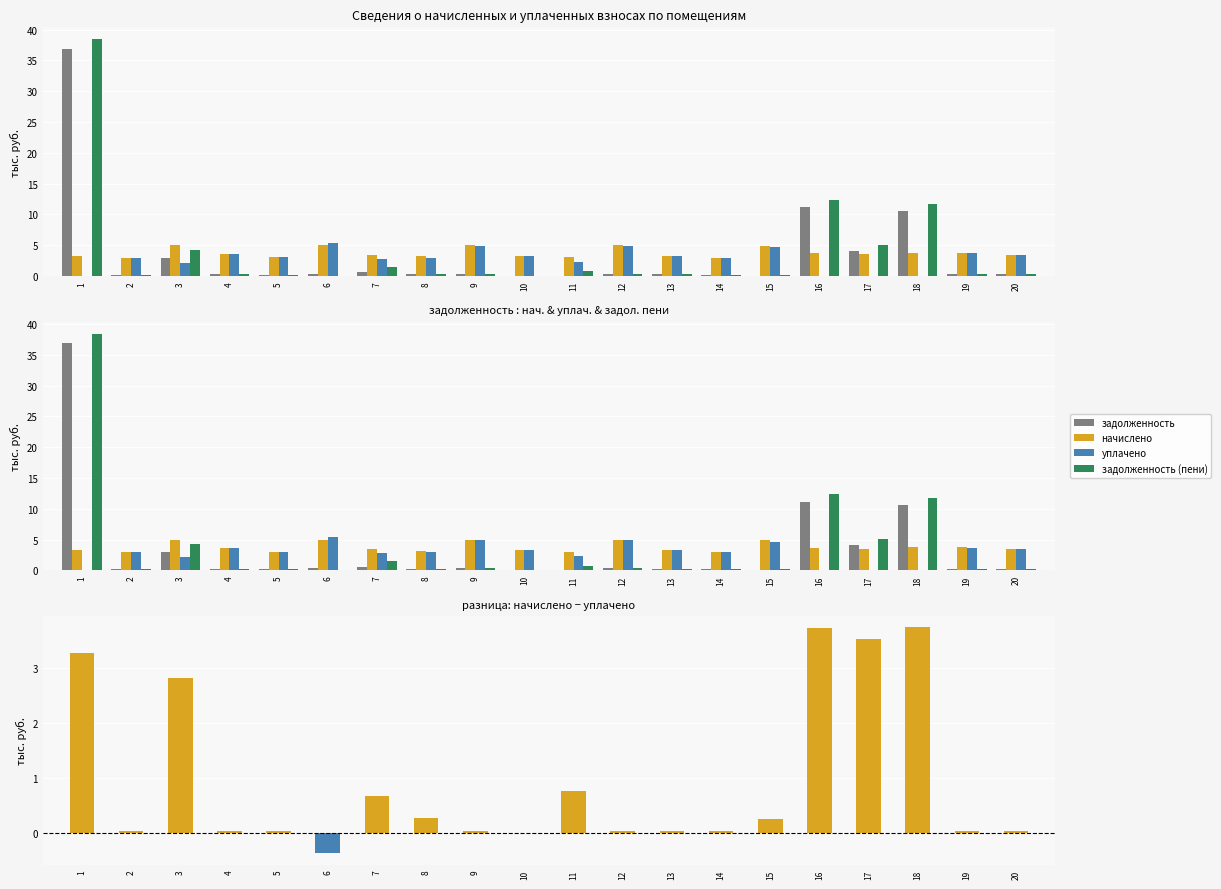

At how many categories does at least one series exceed 29?

1